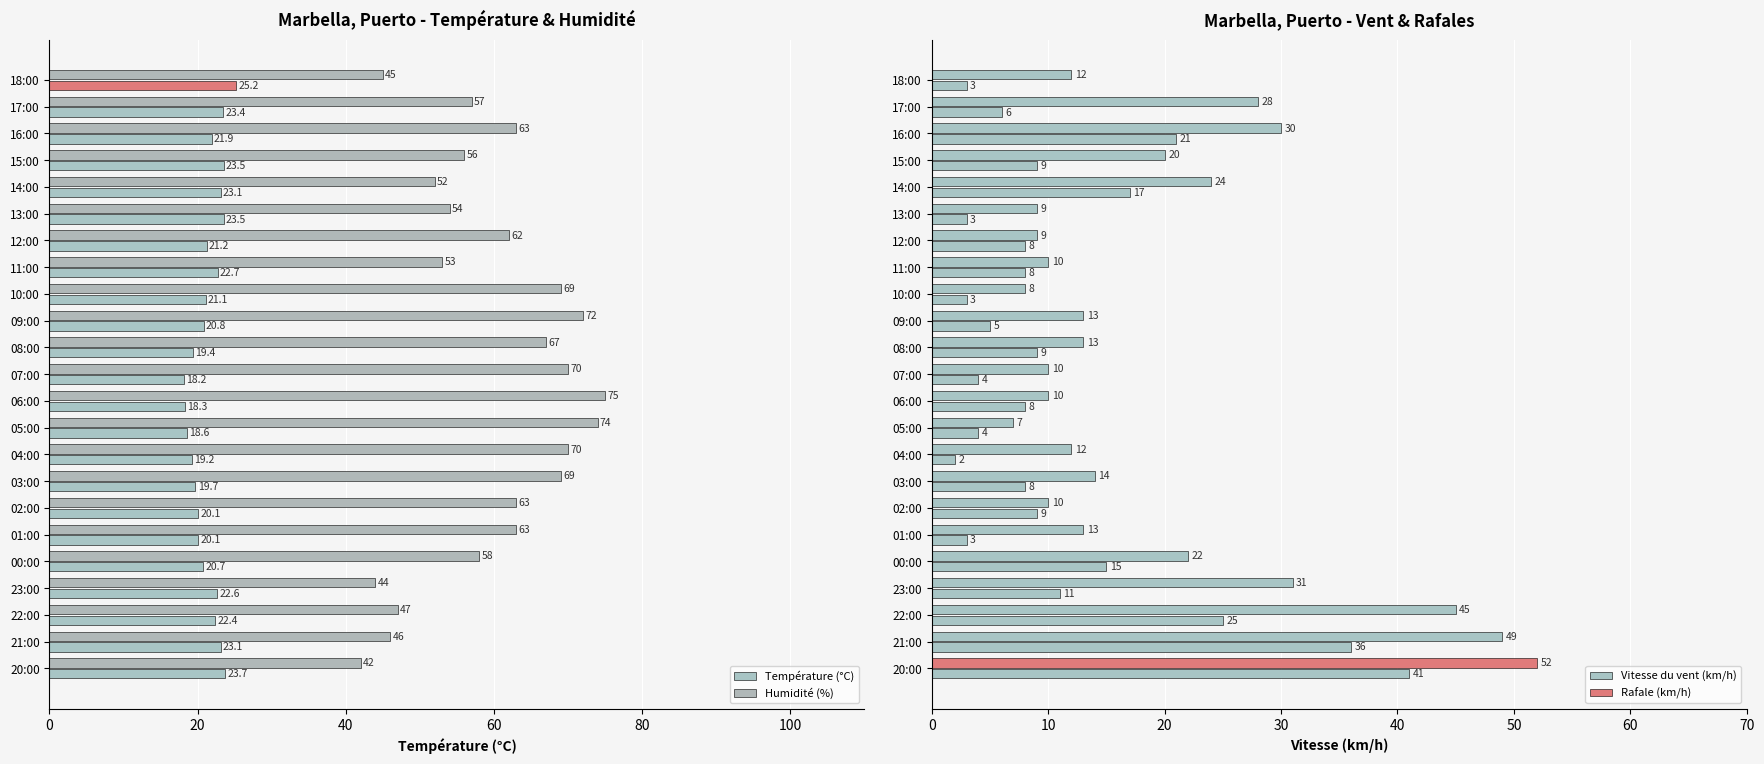

How many distinct data groups are displayed?

4